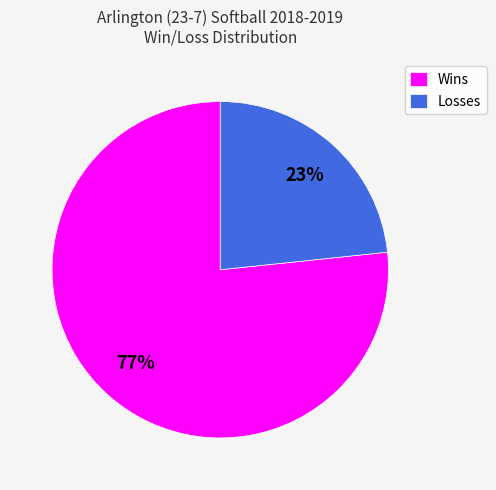

To the nearest percent, what percentage of the pie is Wins?

77%